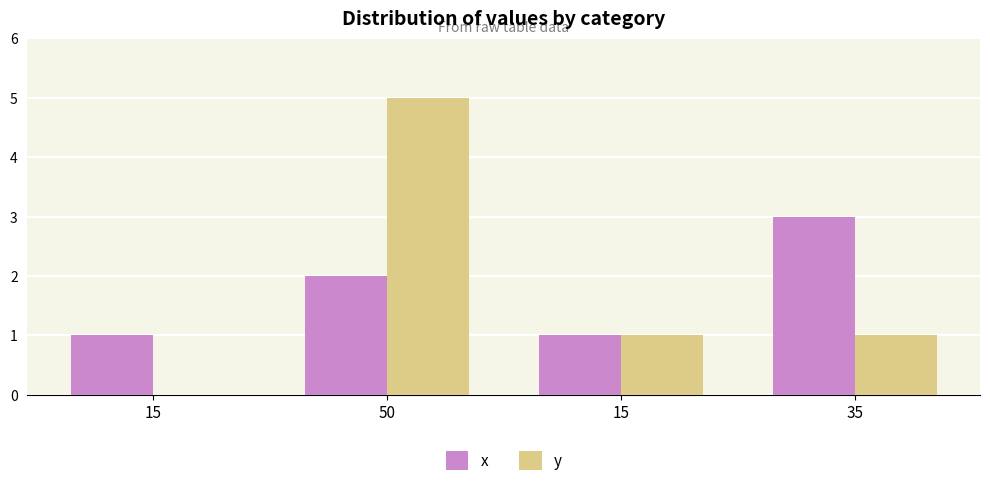

Which series has the largest range (max minus min)?

y